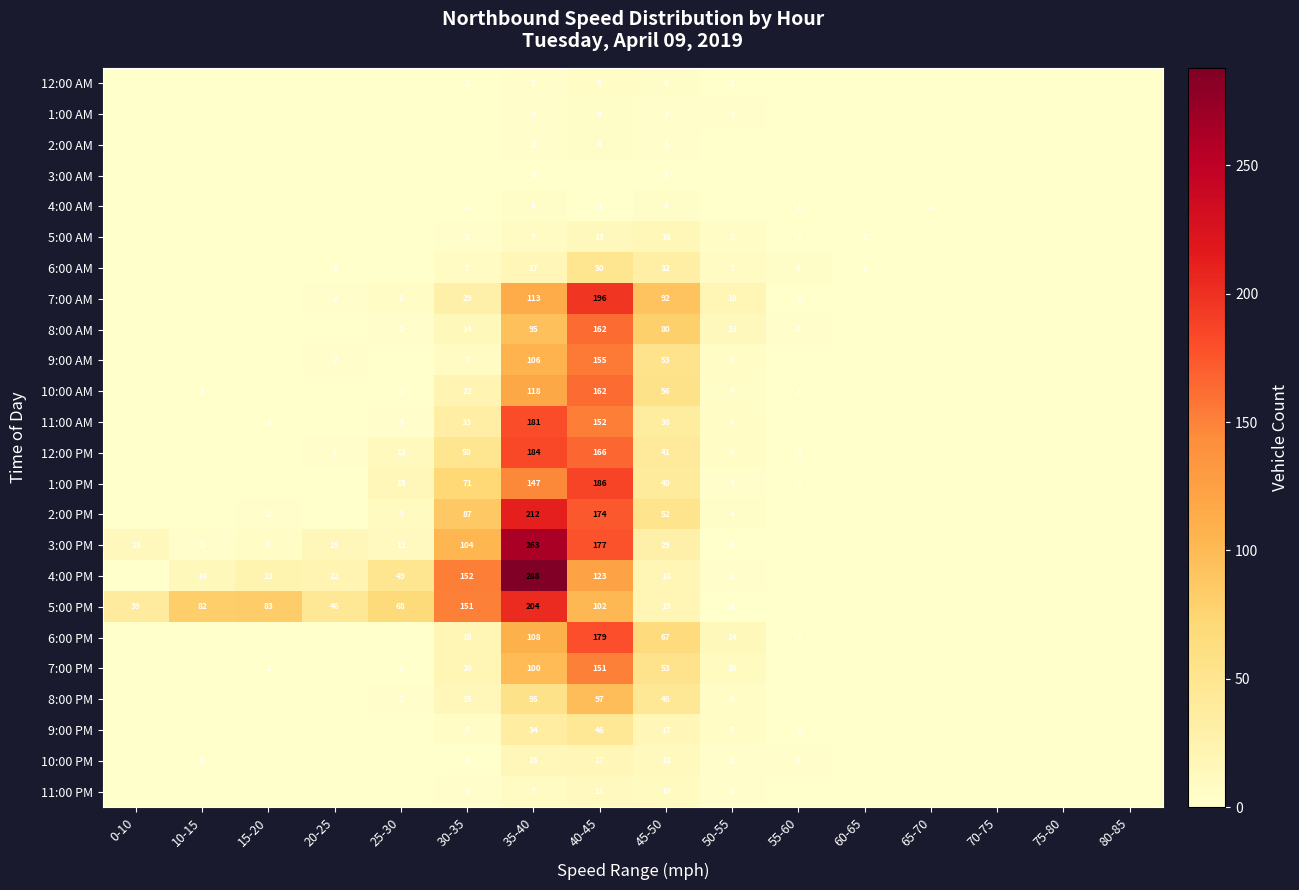

What is the difference between the 8:00 PM values at 35-40 and 30-35?

40